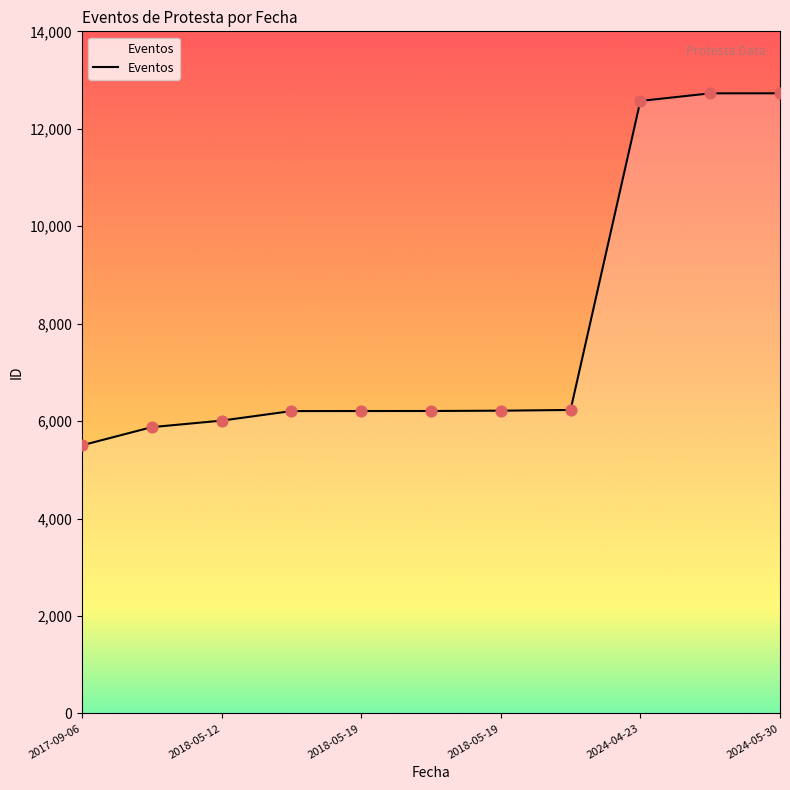

What is the difference between the maximum and minimum values?

7226